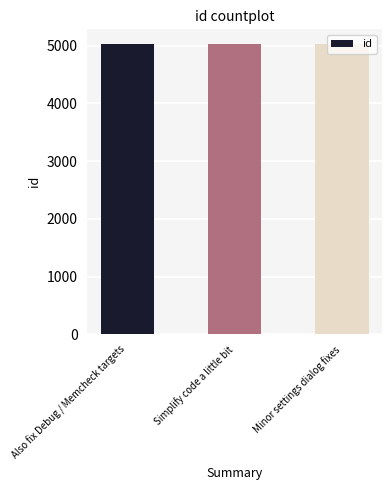

What is the average value?

5027